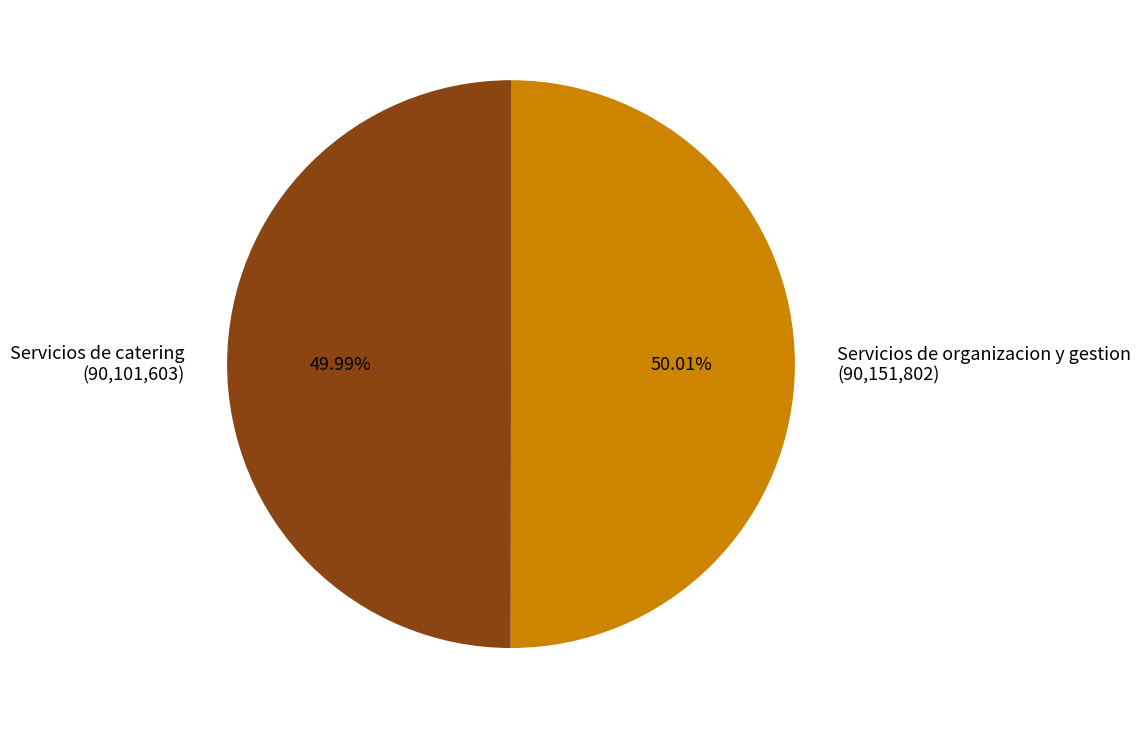

Is there a majority slice in this chart?

Yes